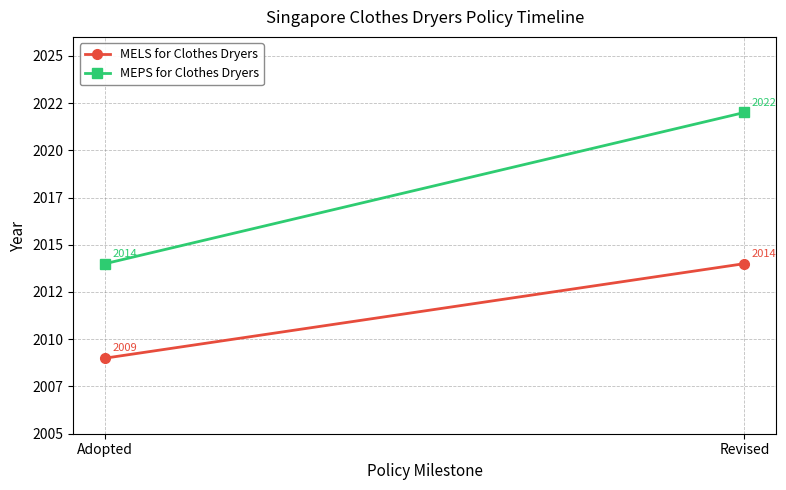

What is the difference between the maximum and minimum values in the MEPS for Clothes Dryers series?

8